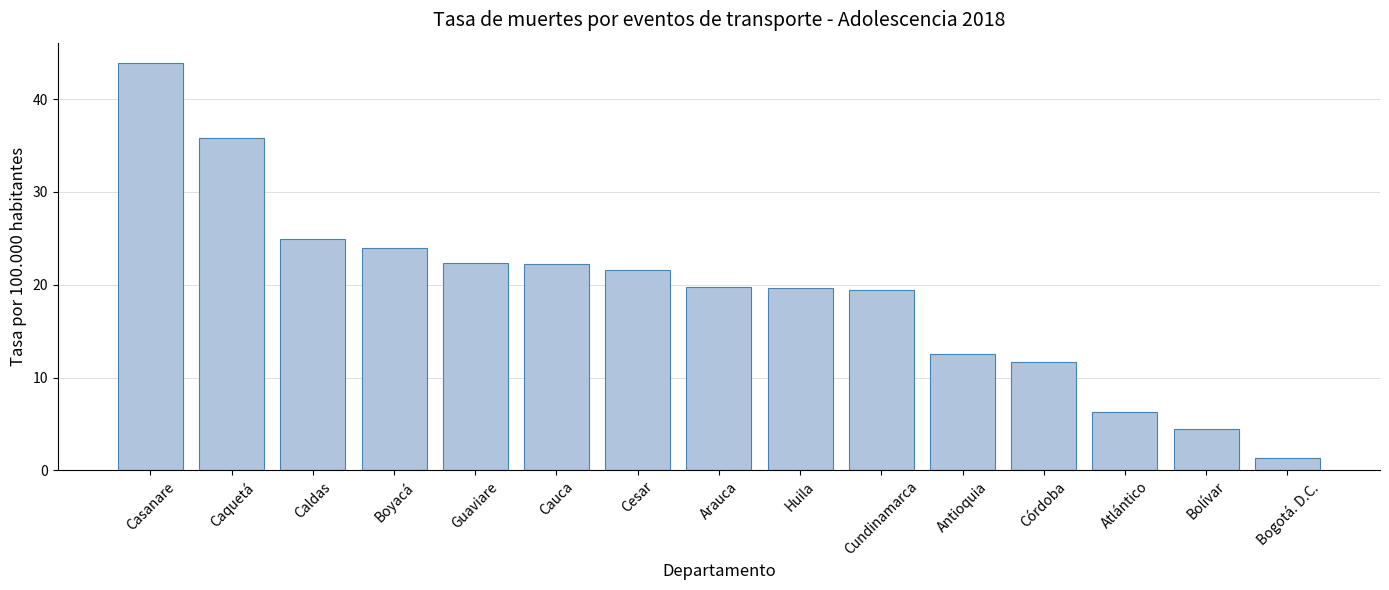

Count the number of categories in the chart.

15